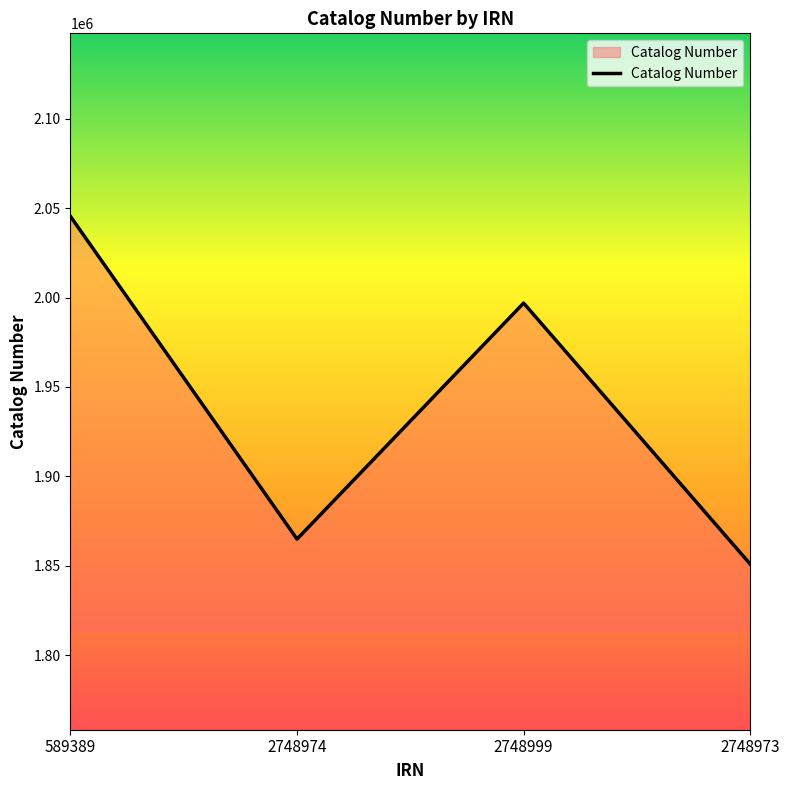

Reading left to right, transcribe all the data shown in this chart.

2045395	1864986	1996908	1850989